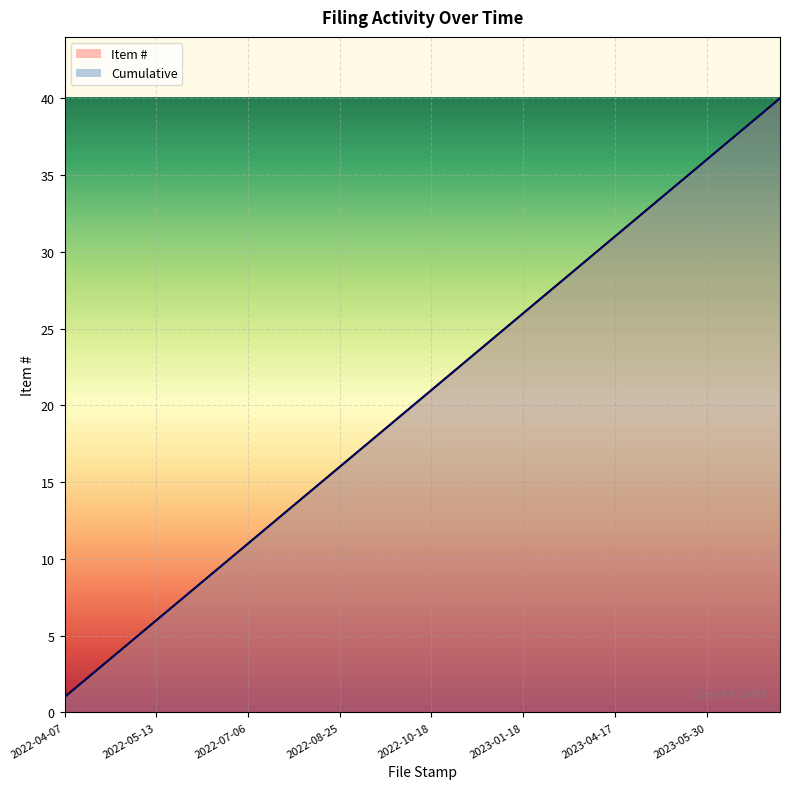

What is the sum of all Item # values?

820